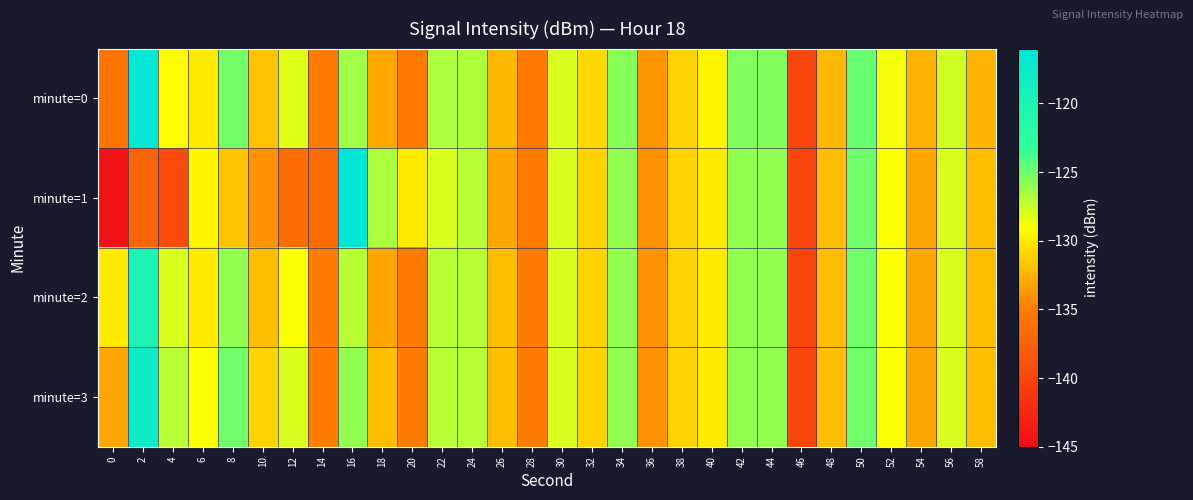

List the series in order of their peak value, highest first.

minute=1, minute=0, minute=3, minute=2